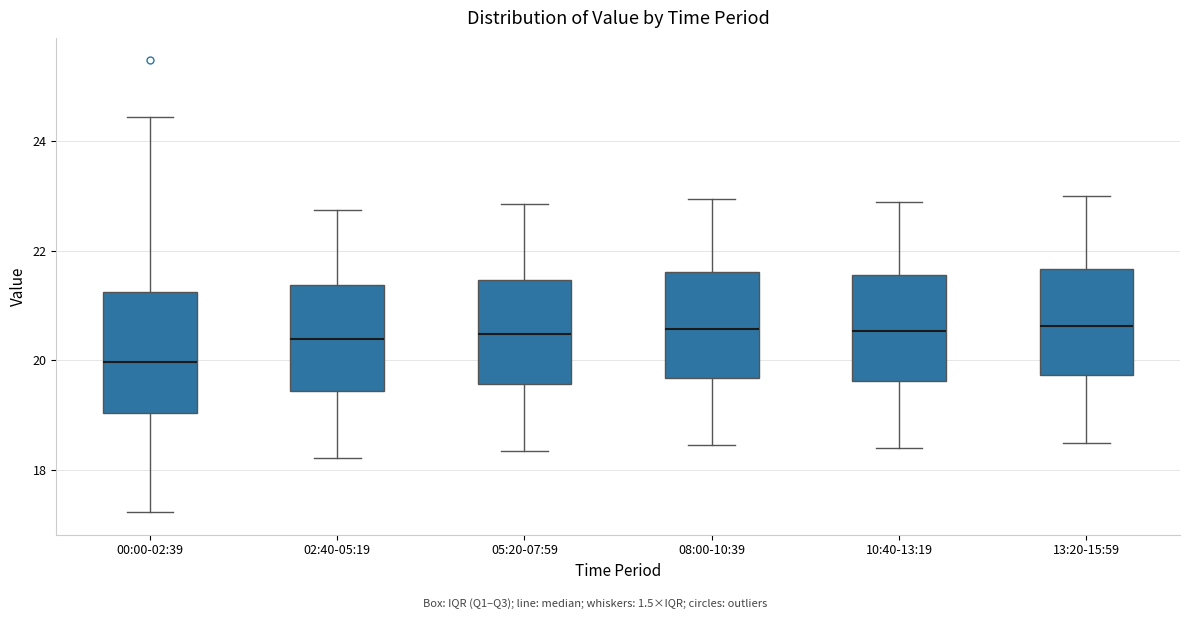

Reading left to right, transcribe this box plot: for each box, give where its median line is, the range the box spans, and where its two whiskers end, as read against the y-axis. The values are not printed on the chart, so give them approximately, as read against the axis.

00:00-02:39: median 20.0, box 19.0 to 21.2, whiskers 17.2 to 24.4
02:40-05:19: median 20.4, box 19.4 to 21.4, whiskers 18.2 to 22.8
05:20-07:59: median 20.4, box 19.6 to 21.4, whiskers 18.4 to 22.8
08:00-10:39: median 20.6, box 19.6 to 21.6, whiskers 18.4 to 23.0
10:40-13:19: median 20.6, box 19.6 to 21.6, whiskers 18.4 to 23.0
13:20-15:59: median 20.6, box 19.8 to 21.6, whiskers 18.6 to 23.0